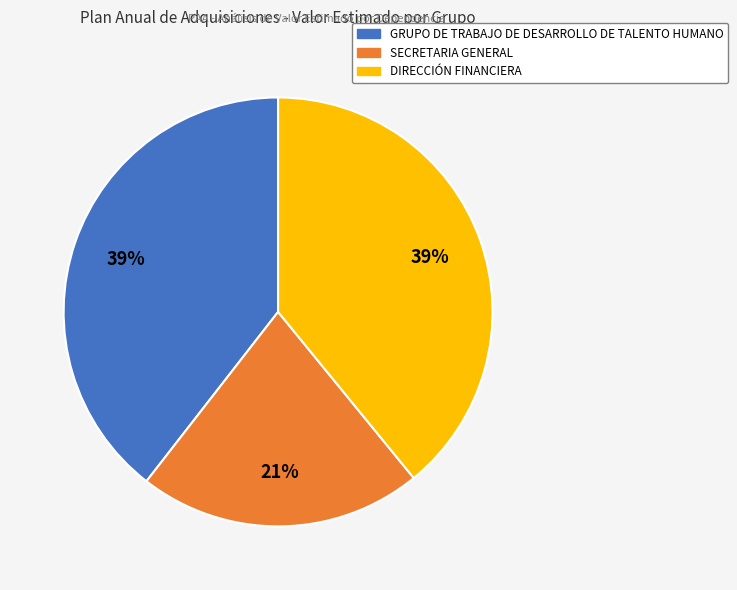

Does SECRETARIA GENERAL represent more than half of the total?

No